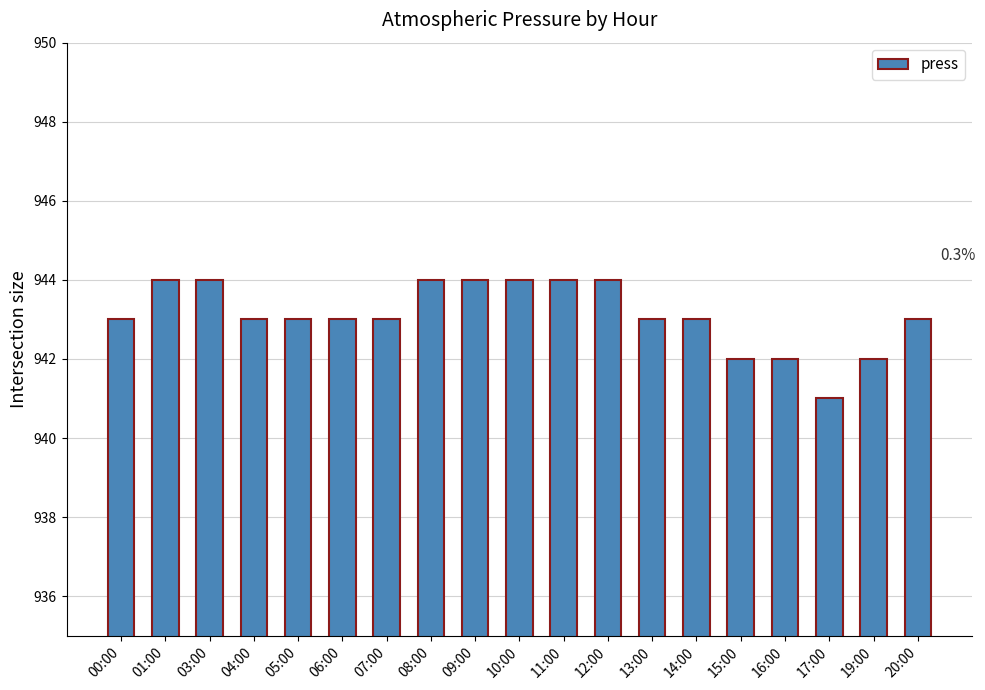

Reading left to right, list all the values displayed in this chart.

00:00=943	01:00=944	03:00=944	04:00=943	05:00=943	06:00=943	07:00=943	08:00=944	09:00=944	10:00=944	11:00=944	12:00=944	13:00=943	14:00=943	15:00=942	16:00=942	17:00=941	19:00=942	20:00=943